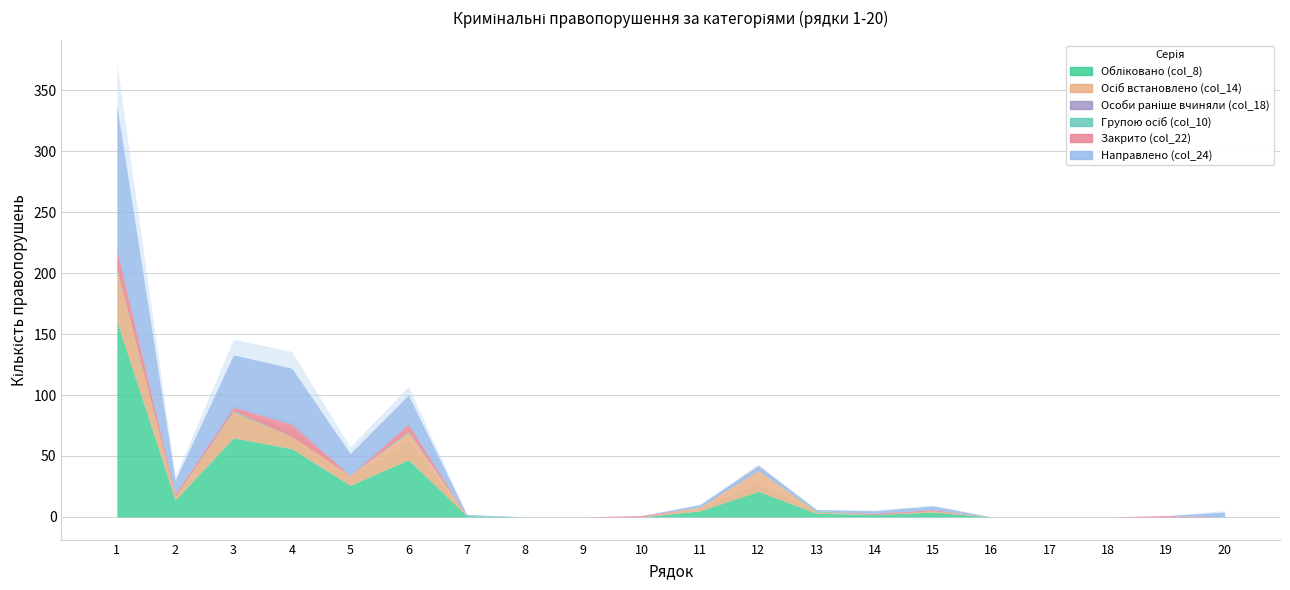

At which label does Осіб встановлено (col_14) first exceed 1?

1